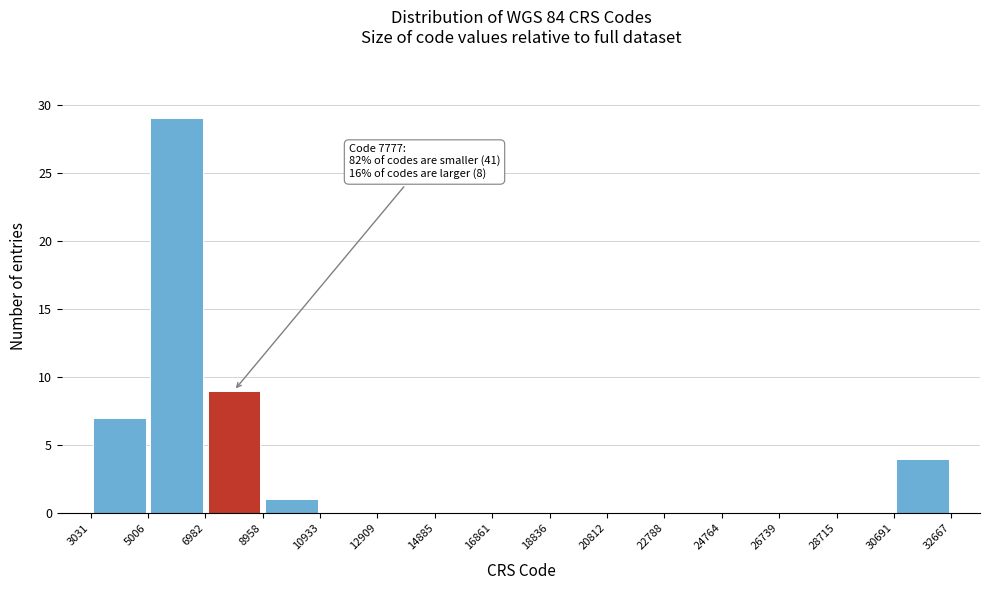

Which range on the x-axis has the tallest bar?

5006 to 6982